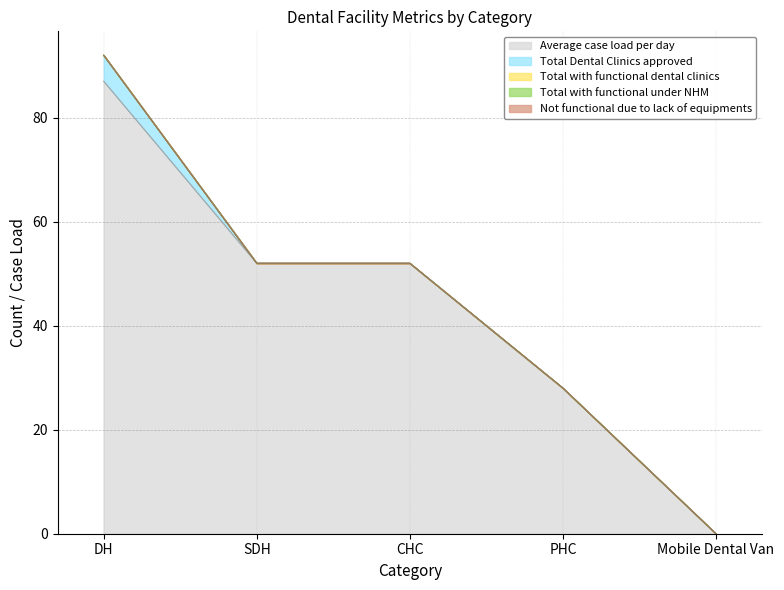

Does the chart have visible grid lines?

Yes